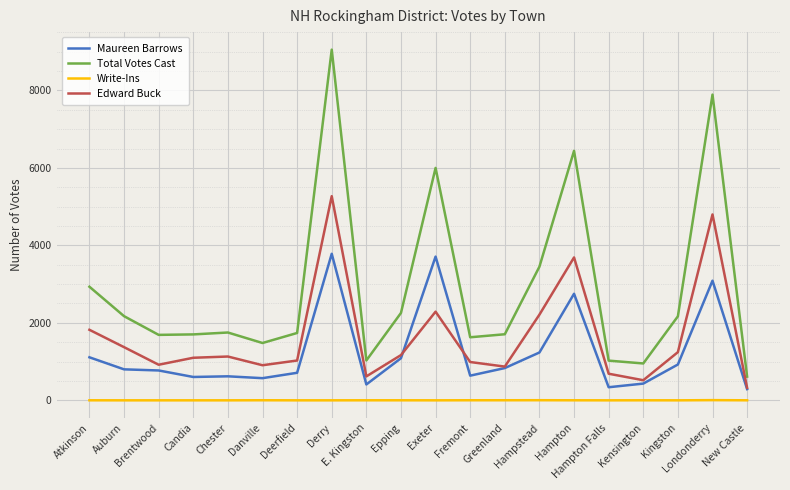

Where does the Edward Buck series first go above 1131?

Atkinson